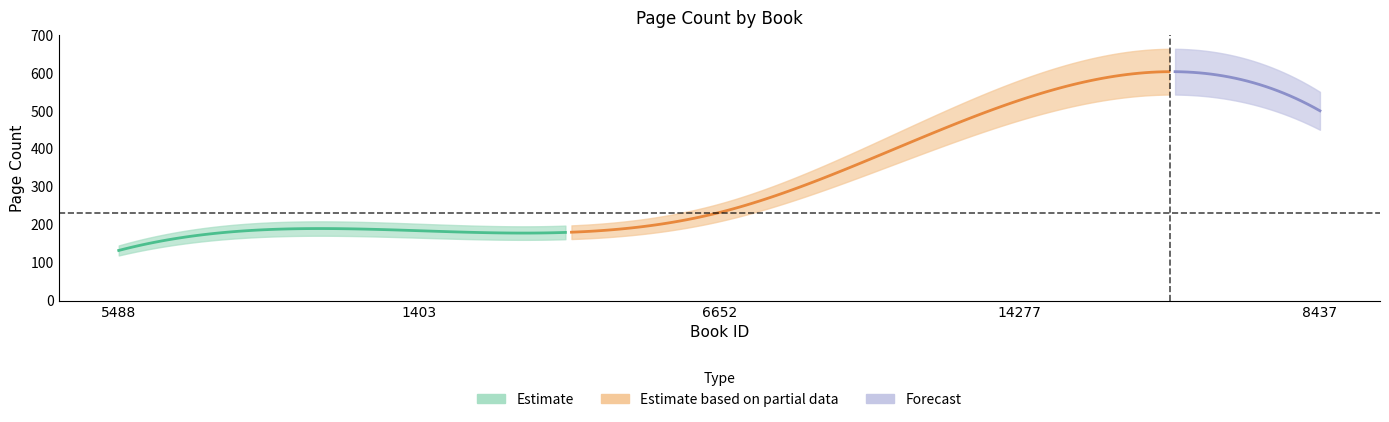

Rank the categories by value from highest to lowest.

14277, 8437, 6652, 1403, 5488